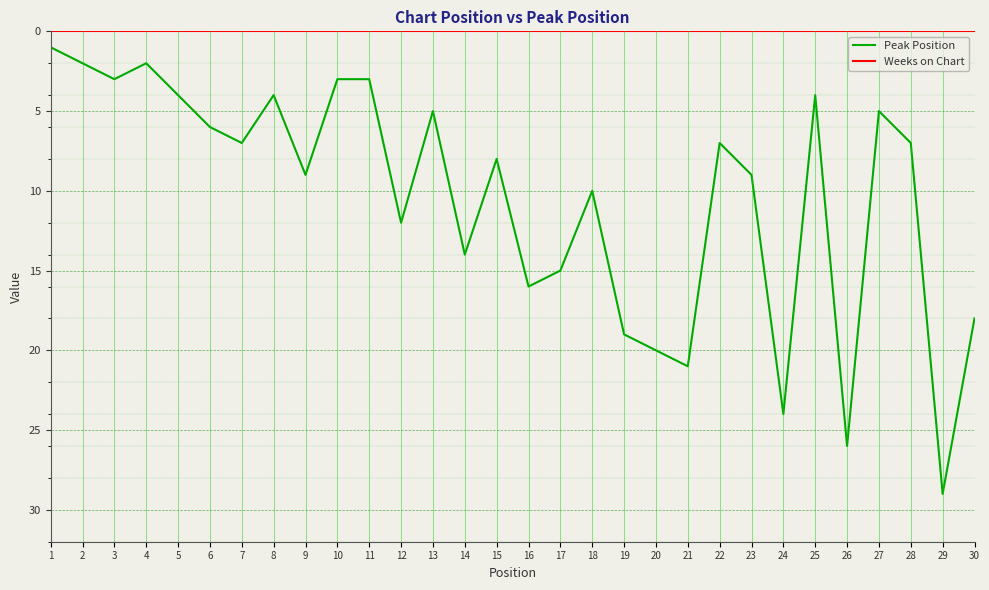

The value of Peak Position at 8 is 2. True or false?

False